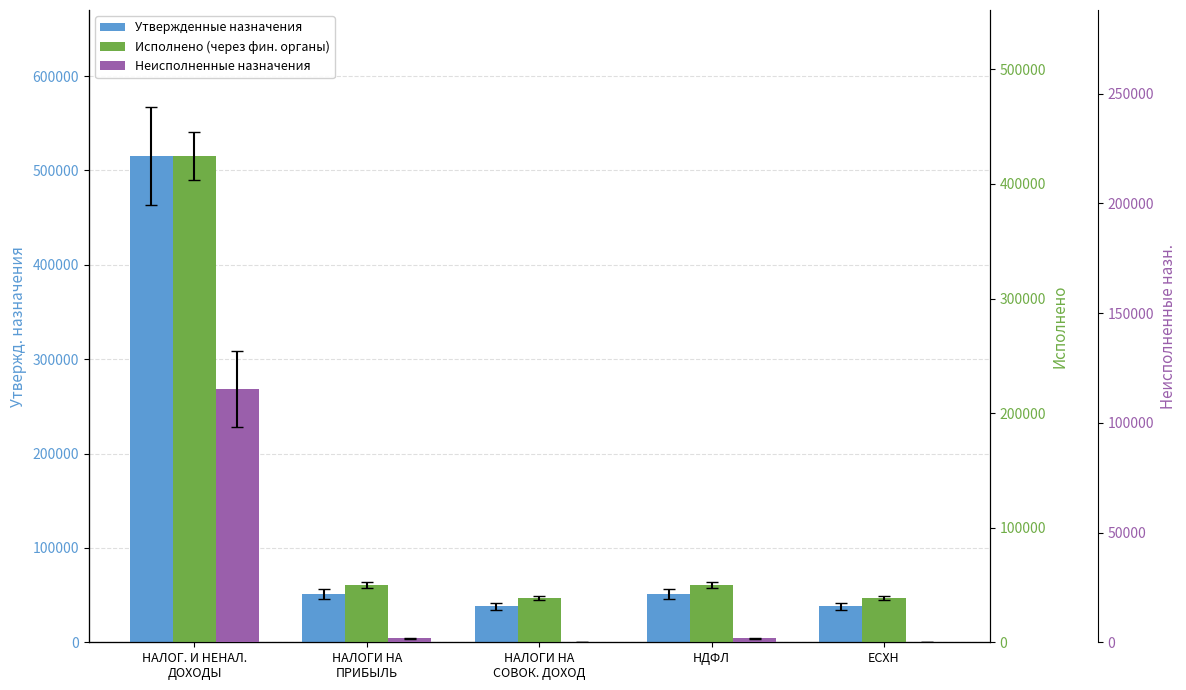

Reading left to right, what are all the values shown in this chart?

Утвержденные назначения: 515400.0	51000.0	38100.0	51000.0	38100.0
Исполнено (через фин. органы): 424484.7	49866.3	38538.3	49866.3	38538.3
Неисполненные назначения: 115248.3	1735.6	0.0	1735.6	0.0